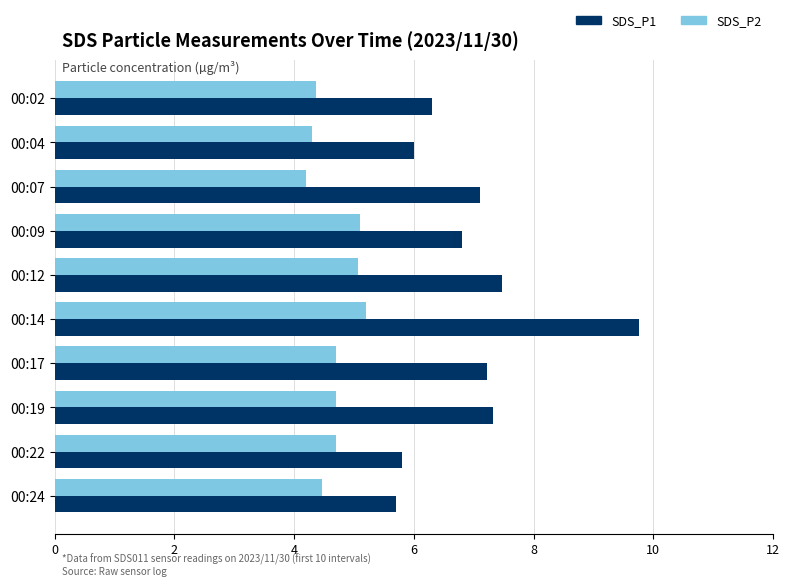

Between 00:04 and 00:17, which series saw the biggest shift?

SDS_P1